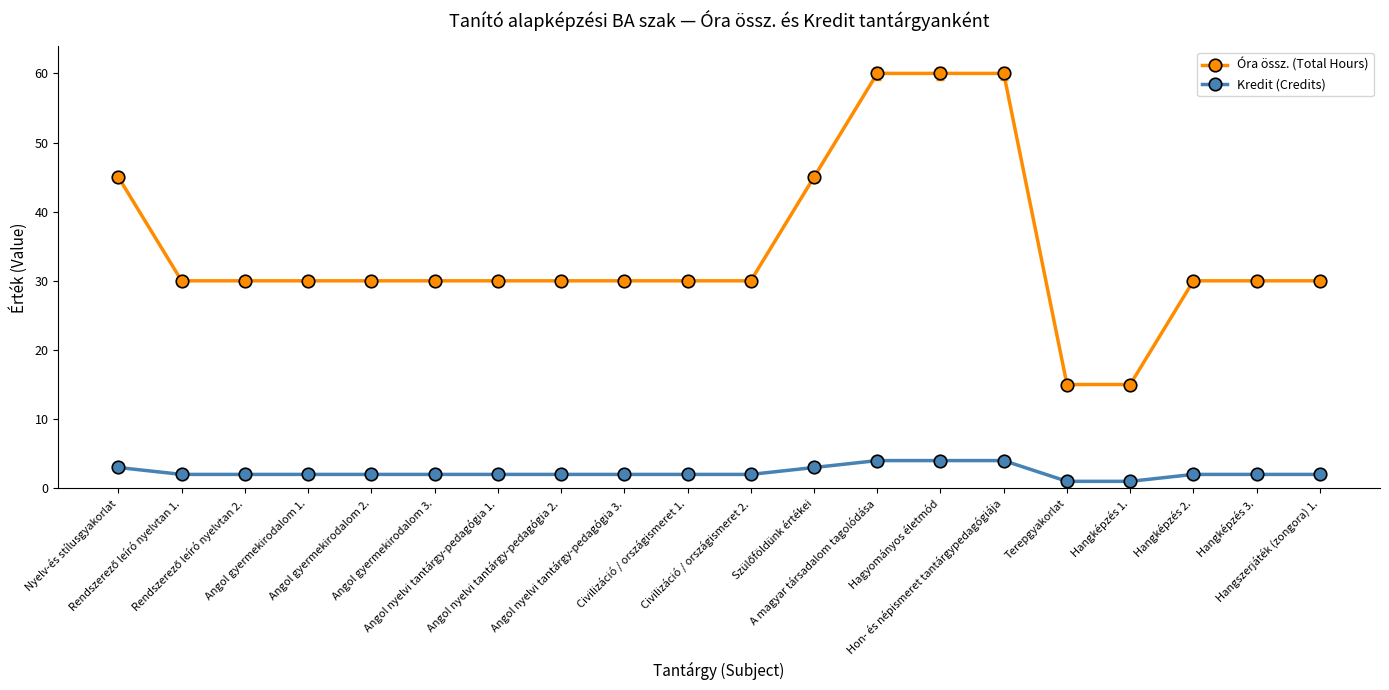

Which series has the largest total across all categories?

Óra össz. (Total Hours)